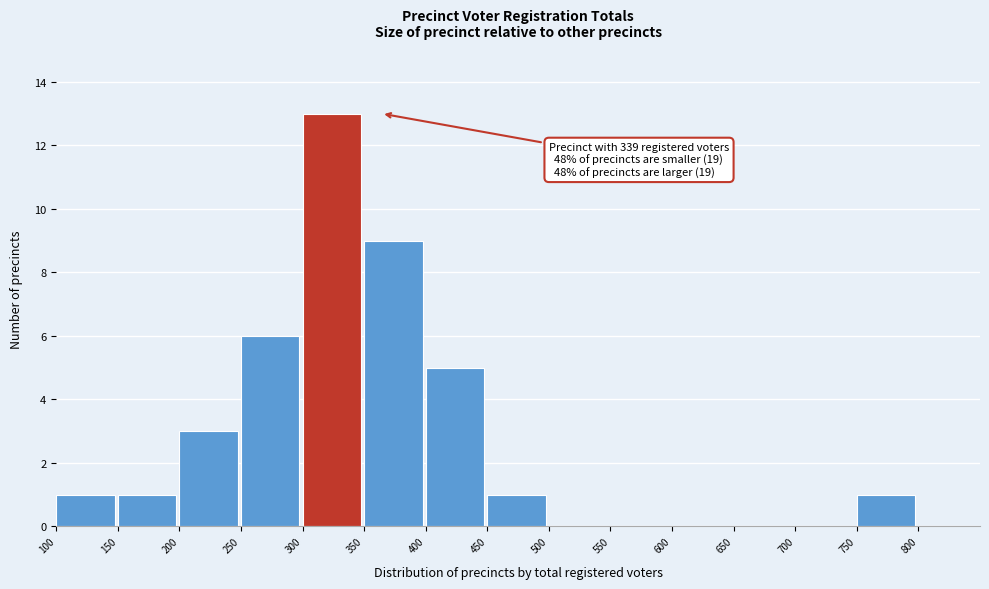

Over which range of the x-axis is the bar tallest?

300 to 350